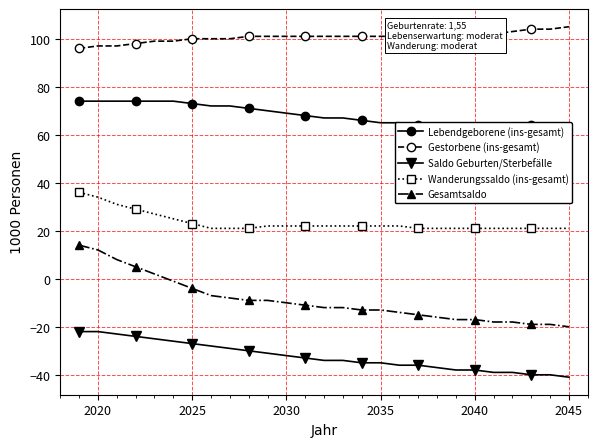

True or false: Gesamtsaldo has a value of -10 at 2030.

True